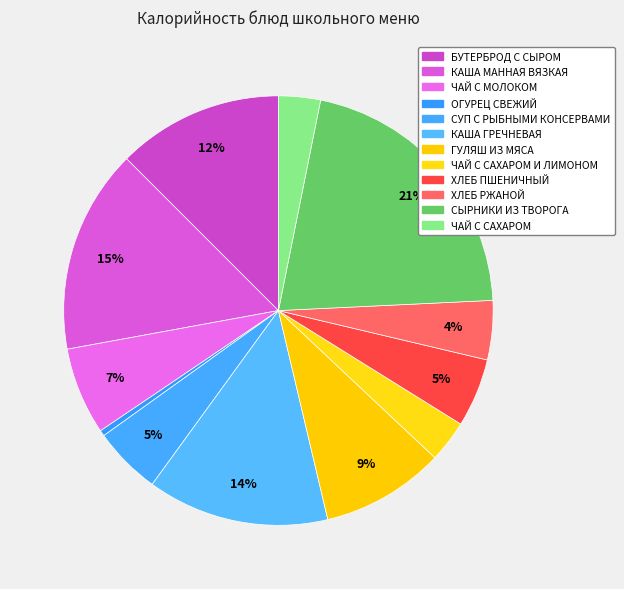

Rank the categories by value from lowest to highest.

ОГУРЕЦ СВЕЖИЙ, ЧАЙ С САХАРОМ И ЛИМОНОМ, ЧАЙ С САХАРОМ, ХЛЕБ РЖАНОЙ, СУП С РЫБНЫМИ КОНСЕРВАМИ, ХЛЕБ ПШЕНИЧНЫЙ, ЧАЙ С МОЛОКОМ, ГУЛЯШ ИЗ МЯСА, БУТЕРБРОД С СЫРОМ, КАША ГРЕЧНЕВАЯ, КАША МАННАЯ ВЯЗКАЯ, СЫРНИКИ ИЗ ТВОРОГА